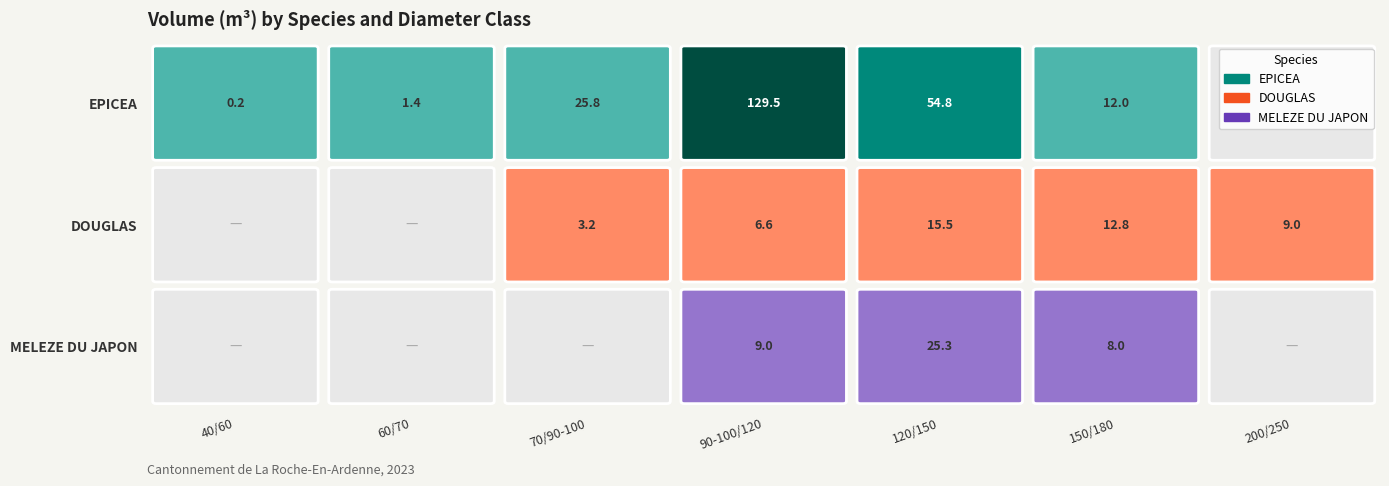

How many values in the EPICEA series exceed 11?

4